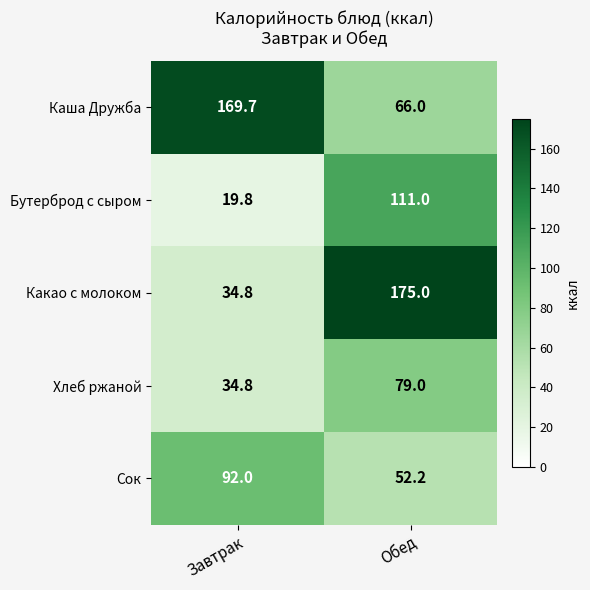

Between Завтрак and Обед, which series saw the biggest shift?

Какао с молоком